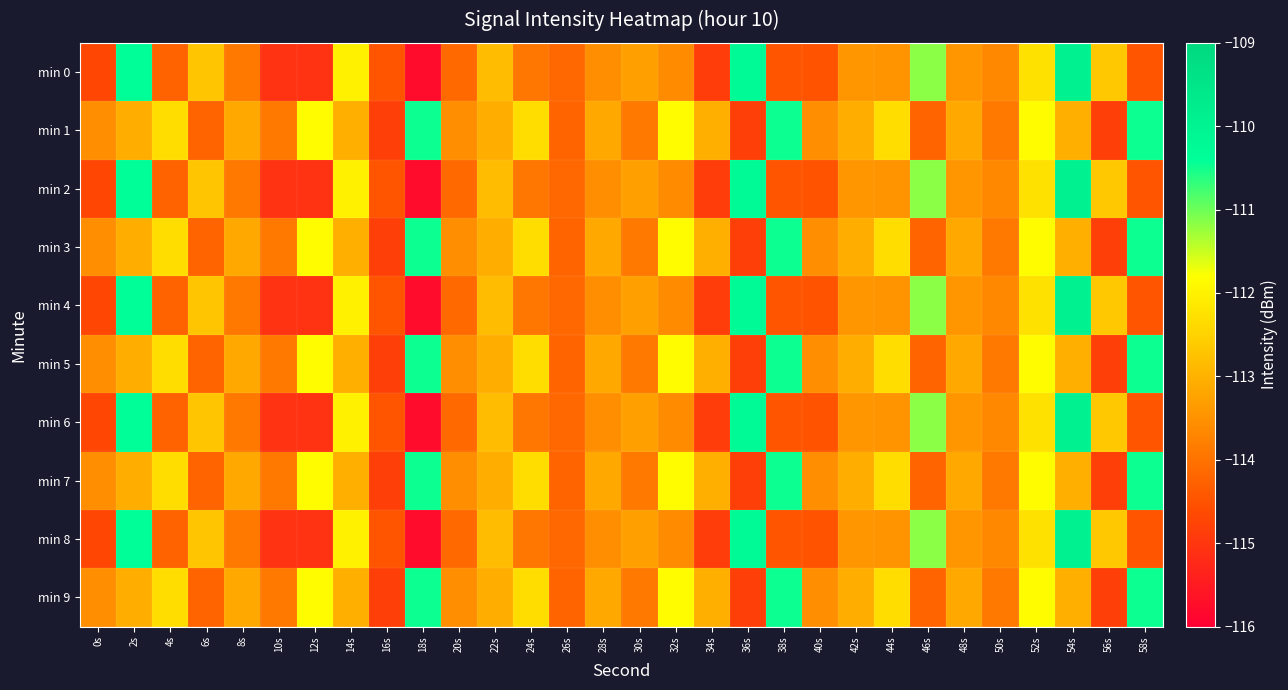

Which label corresponds to the largest value in the chart?

54s